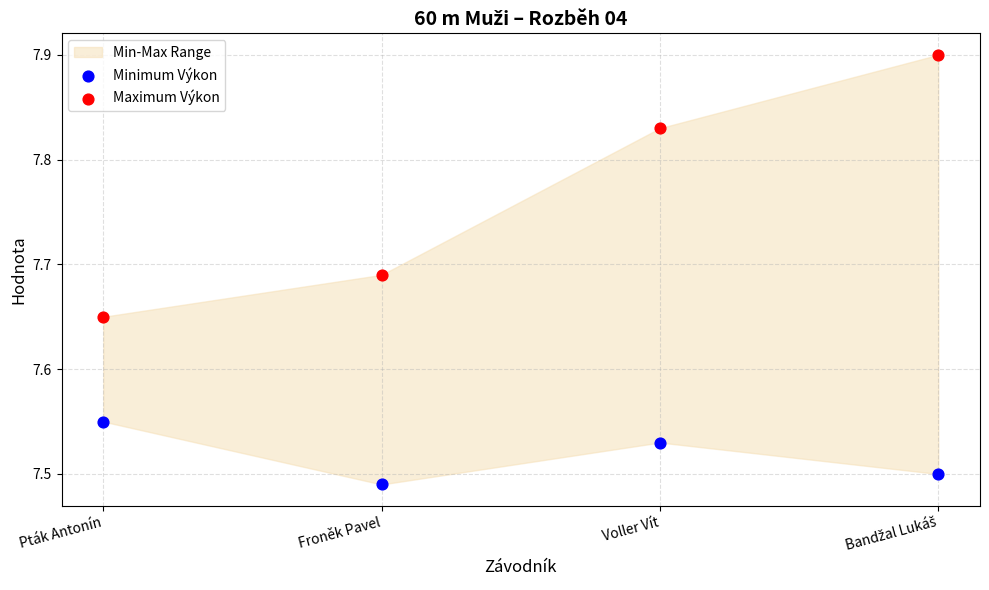

Which series has the largest Y range (max minus min)?

Maximum Výkon